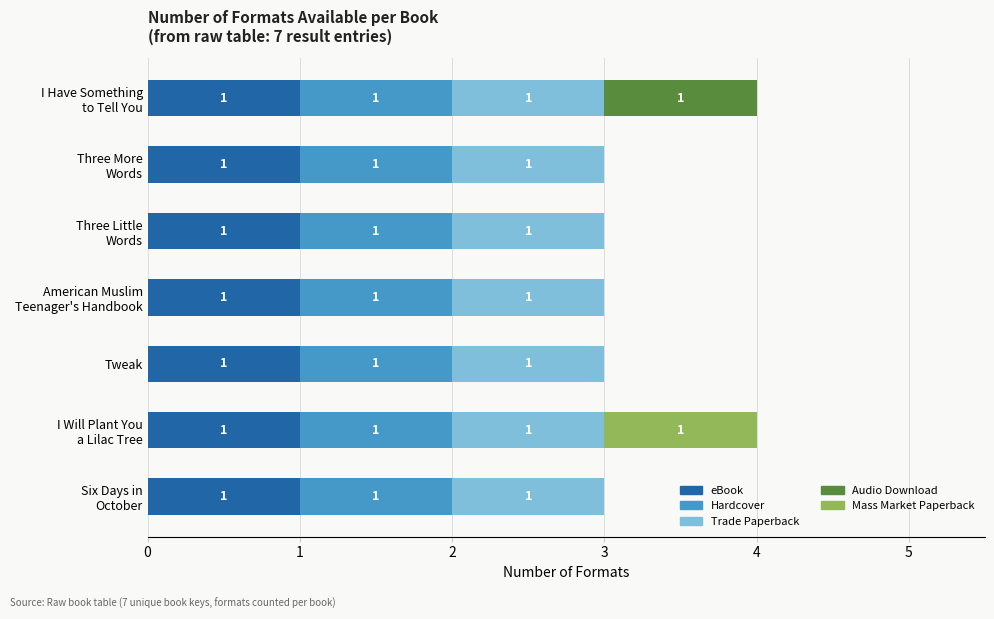

What is the sum of all eBook values?

7